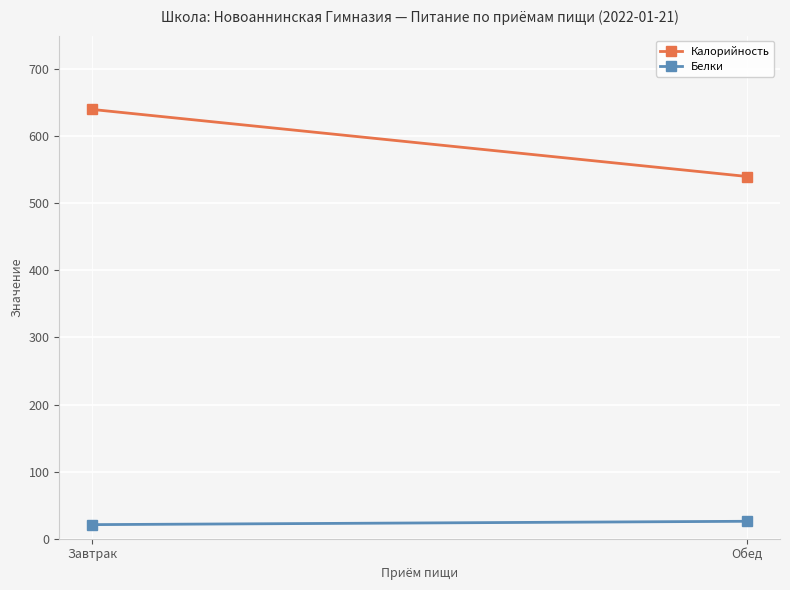

Which category has the highest value in the Калорийность series?

Завтрак